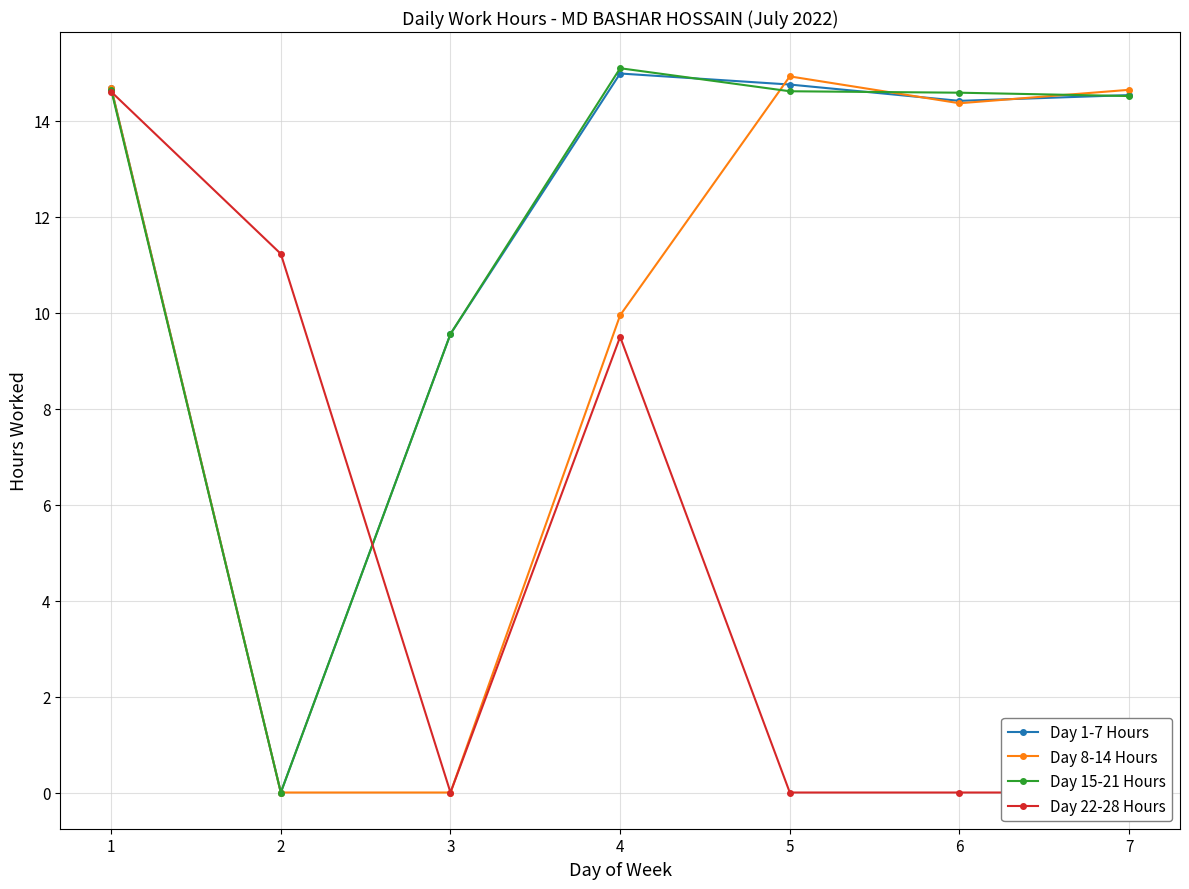

Between which two adjacent categories do Day 15-21 Hours and Day 22-28 Hours first intersect?

1 and 2